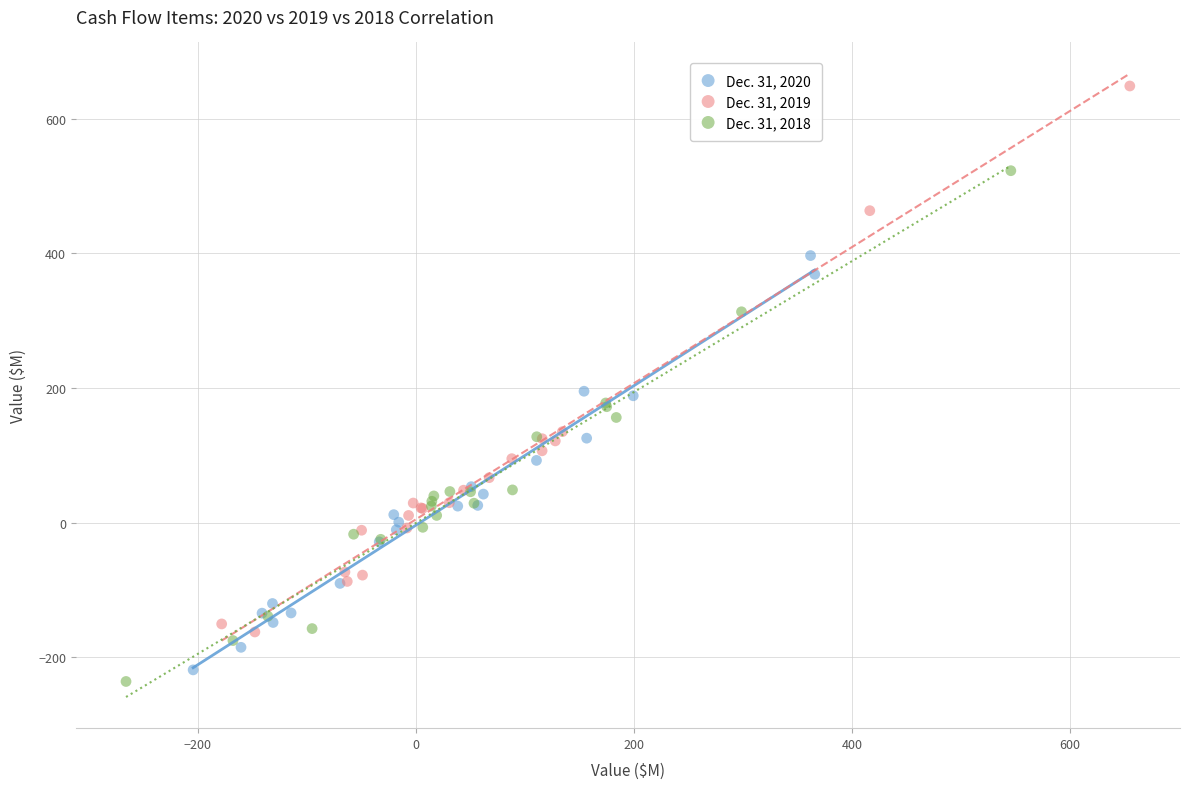

Which series reaches the maximum Y coordinate?

Dec. 31, 2019